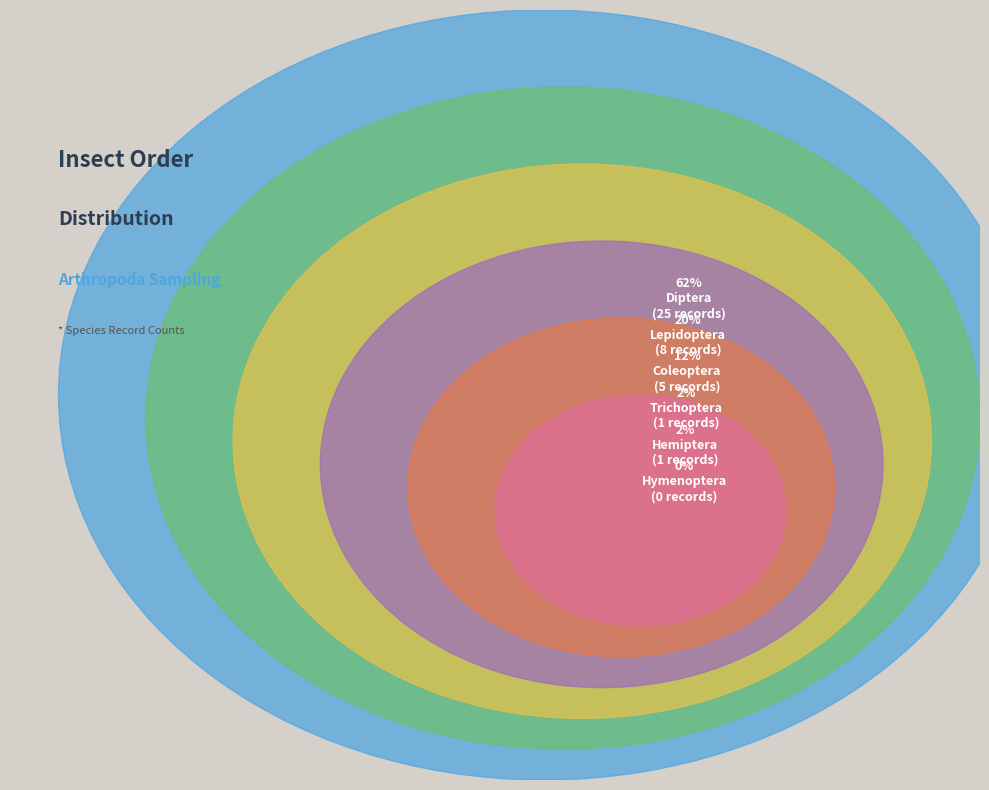

Rank the categories by value from lowest to highest.

Hymenoptera, Trichoptera, Hemiptera, Coleoptera, Lepidoptera, Diptera